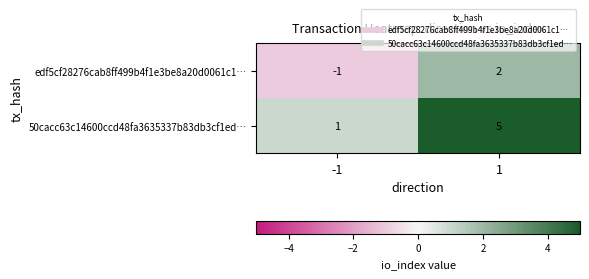

The 50cacc63c14600ccd48fa3635337b83db3cf1ed… series shows 1 at -1. True or false?

True